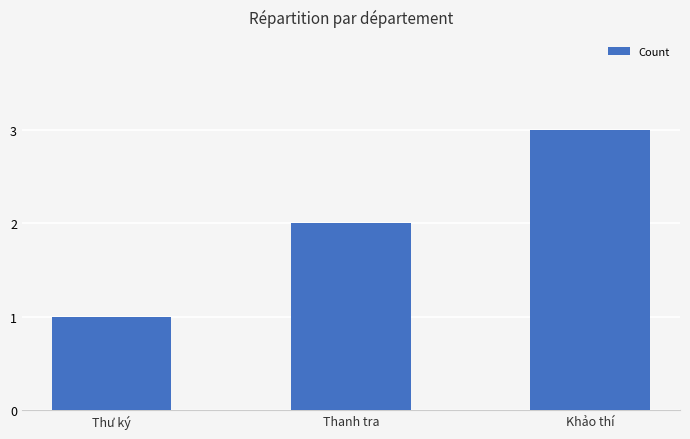

How many bars are there in total?

3